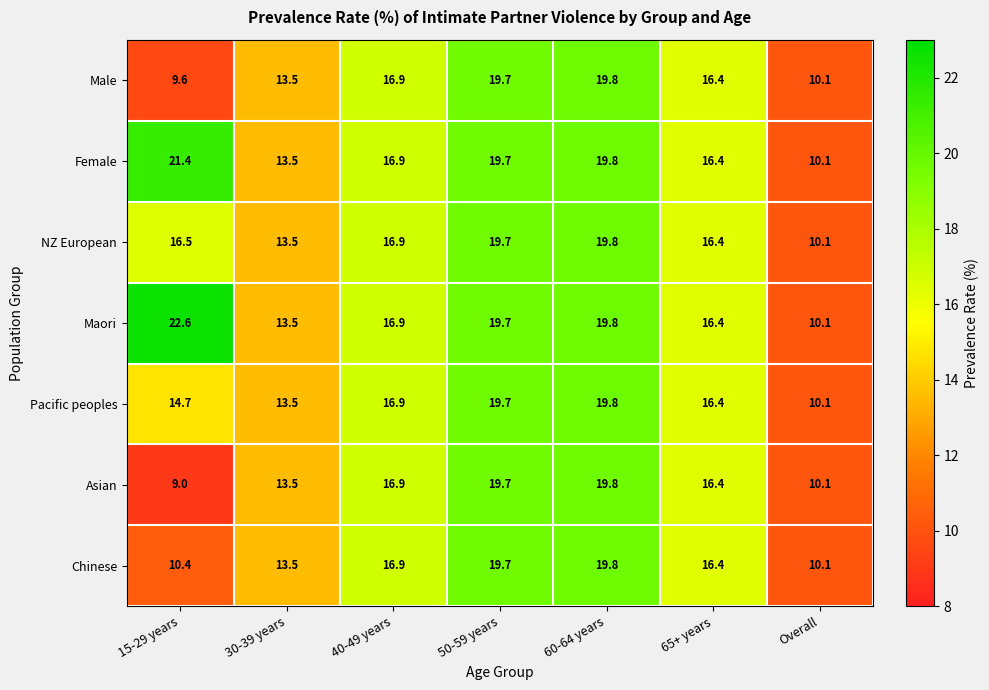

What is the sum of the Male values at 60-64 years and Overall?

29.9